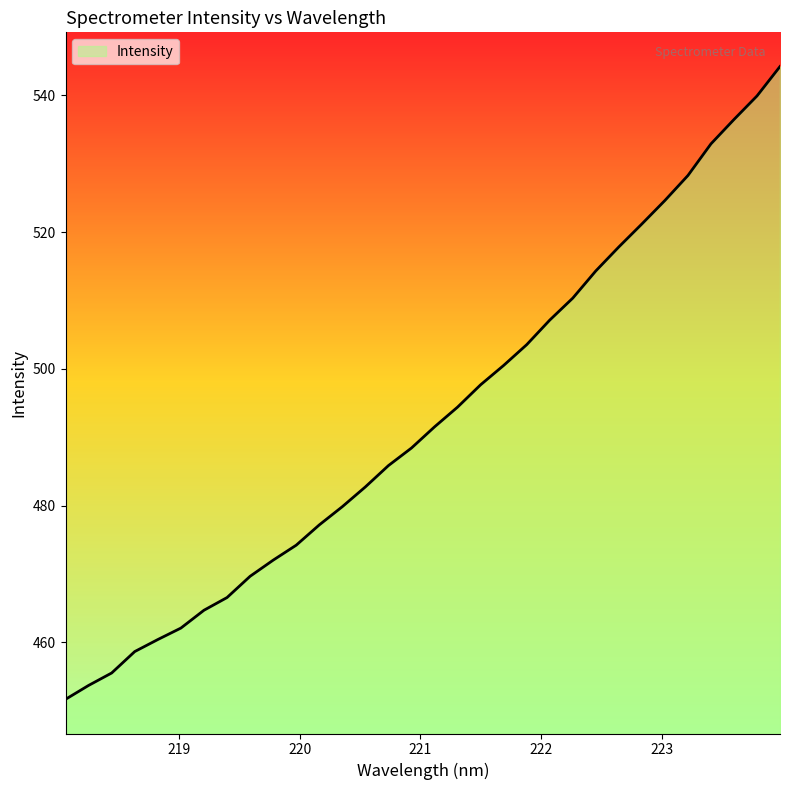

What is the smallest value displayed?

451.7